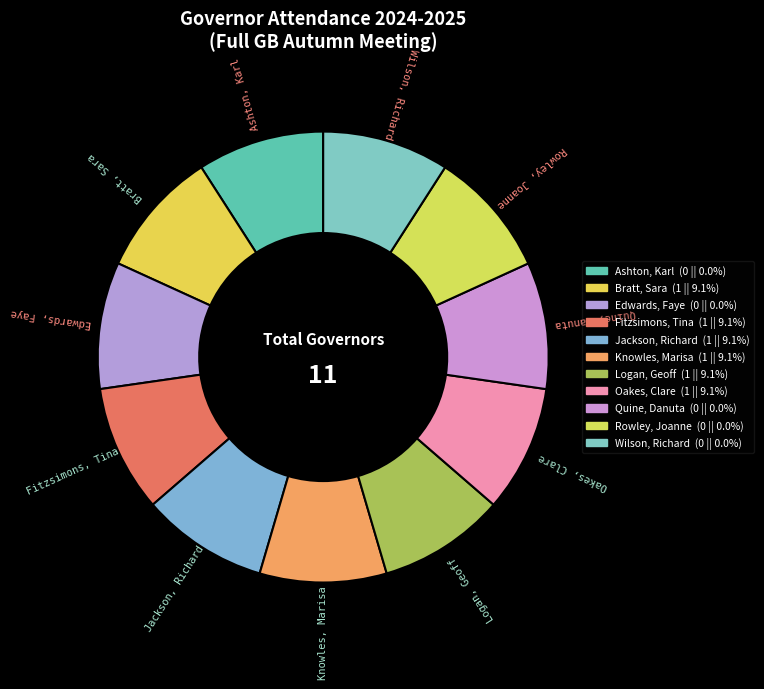

How many slices are in this pie chart?

11